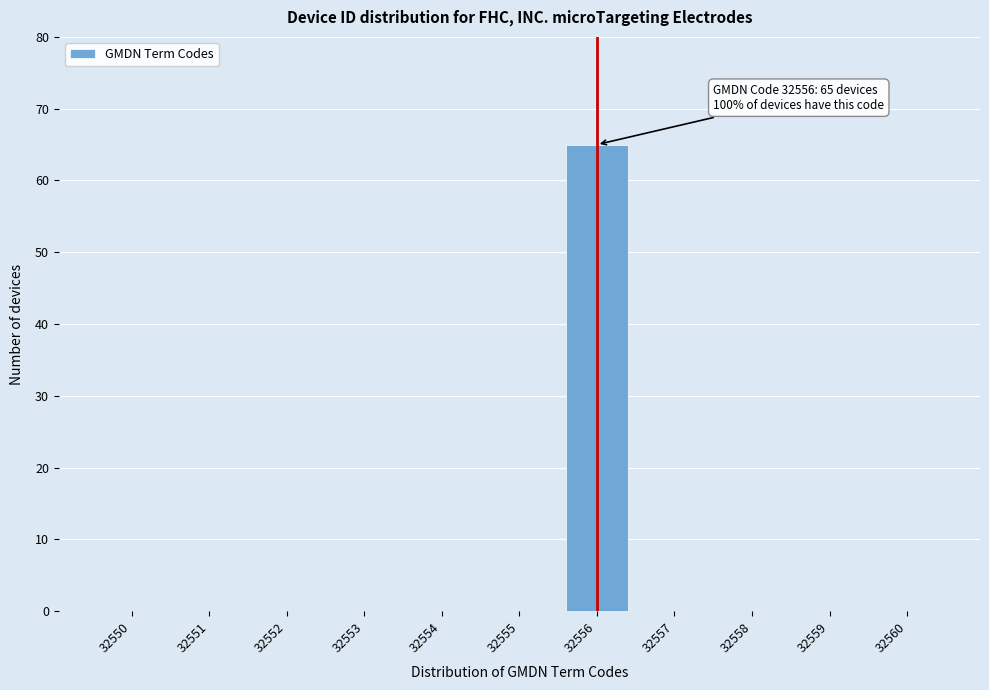

Reading right to left, extract all data points from this chart.

32560=0	32559=0	32558=0	32557=0	32556=65	32555=0	32554=0	32553=0	32552=0	32551=0	32550=0